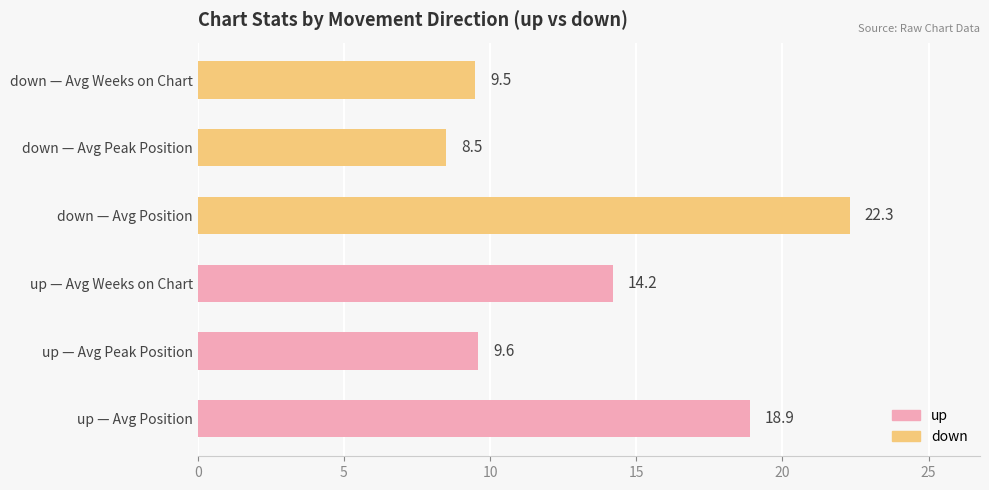

What is the ratio of the value at down — Avg Peak Position to the value at down — Avg Position?

0.4